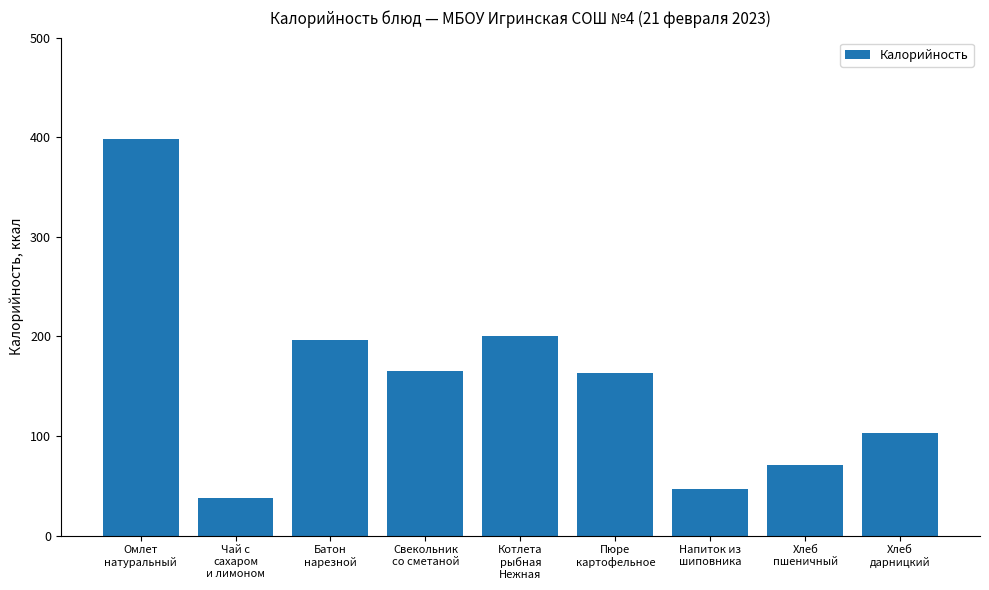

The value at Омлет
натуральный is 543.2. True or false?

False